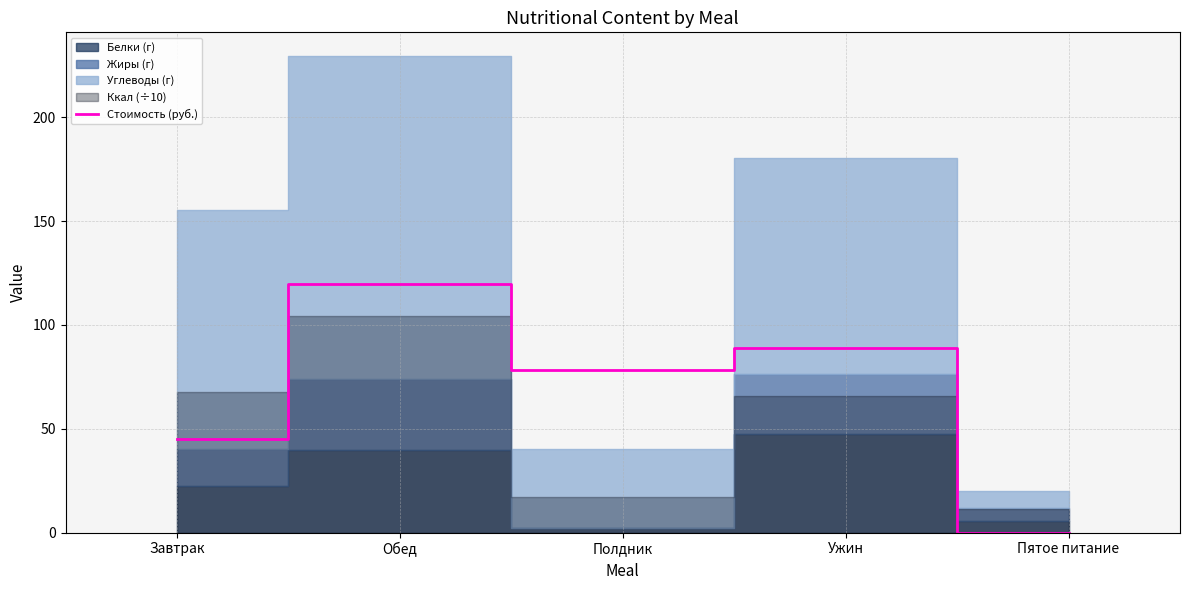

The value at Завтрак is 45.2. True or false?

True